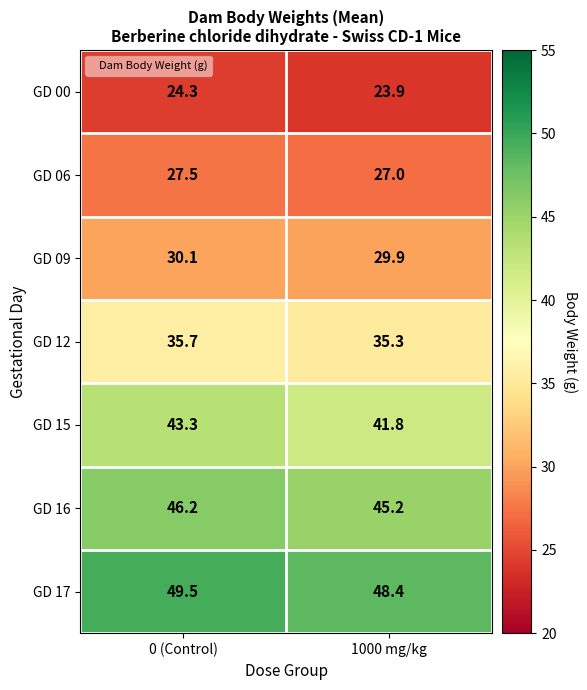

What is the difference between the GD 00 values at 0 (Control) and 1000 mg/kg?

0.4